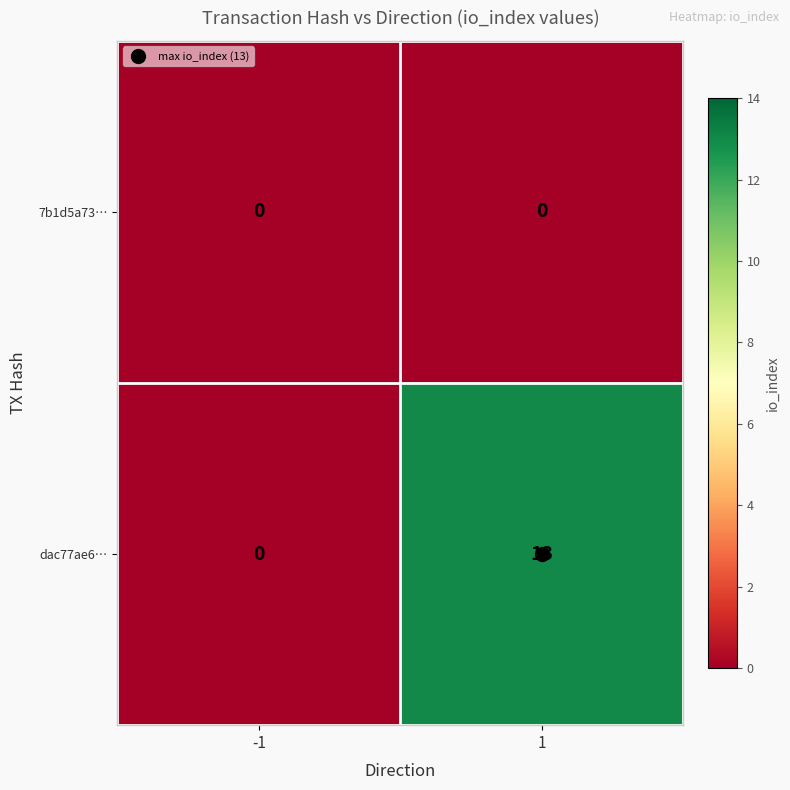

Which series has the widest spread of values?

dac77ae6…